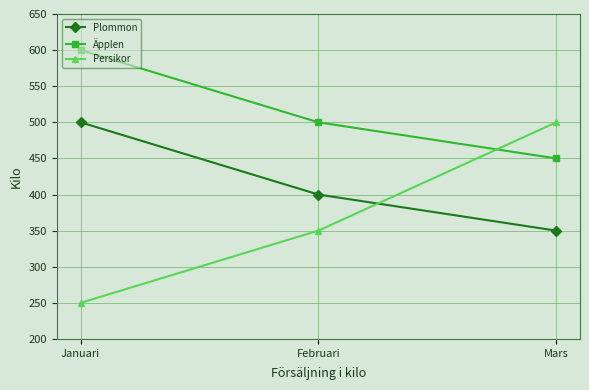

Count the number of data series in this chart.

3